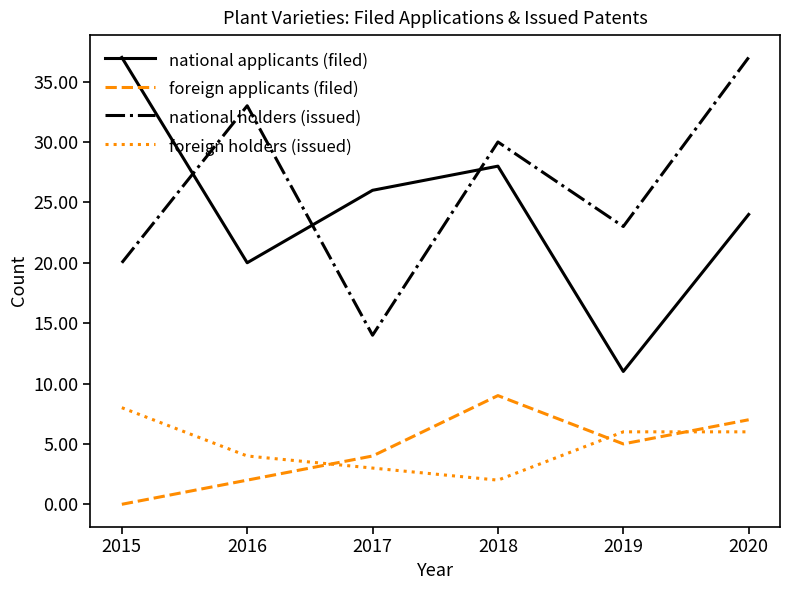

What is the maximum value for foreign holders (issued)?

8